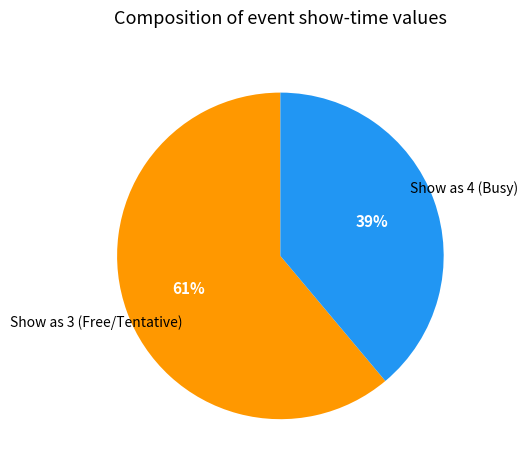

To the nearest percent, what is the average slice percentage?

50%